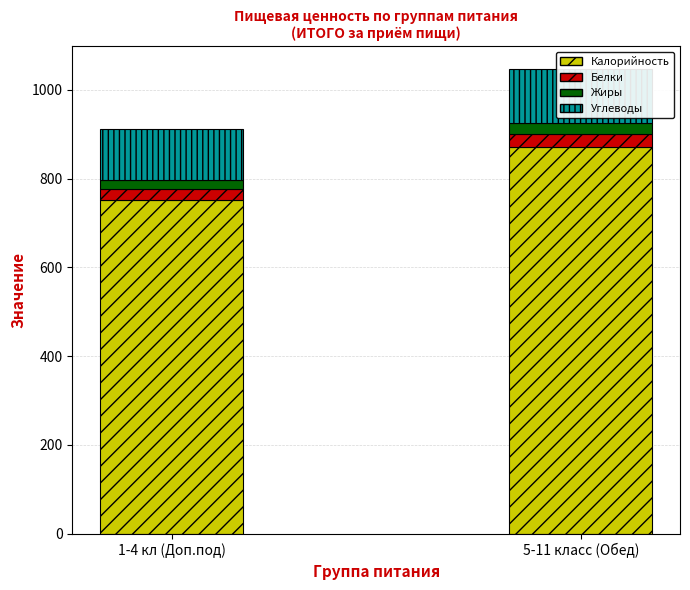

What are all the series names shown in the legend?

Калорийность, Белки, Жиры, Углеводы